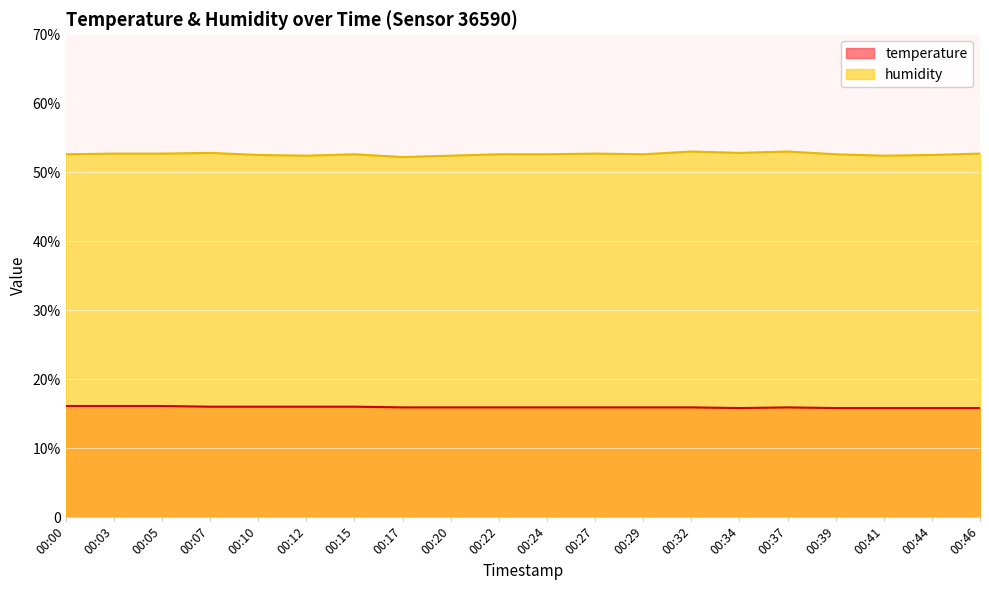

True or false: humidity and temperature cross at least once.

False